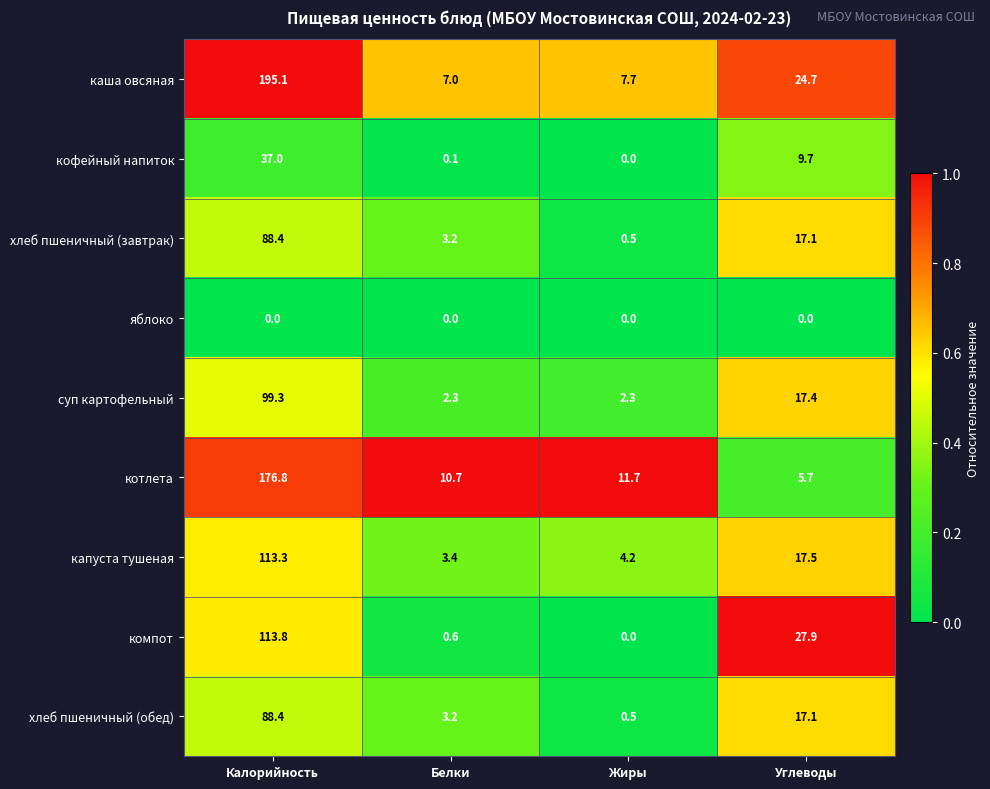

List the labels in order of хлеб пшеничный (обед) value, largest first.

Калорийность, Углеводы, Белки, Жиры